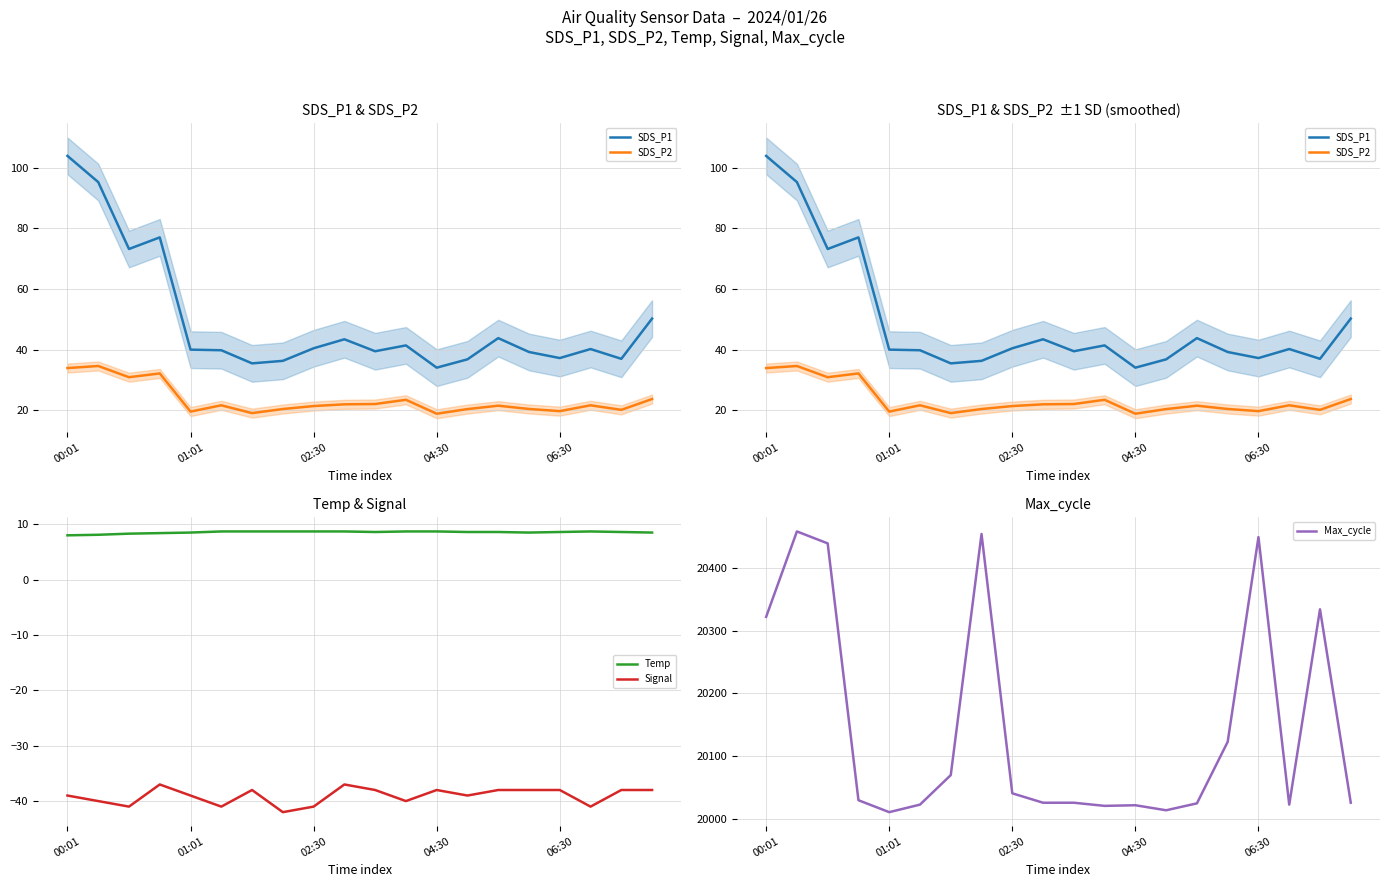

What is the average value of the Max_cycle series?

20147